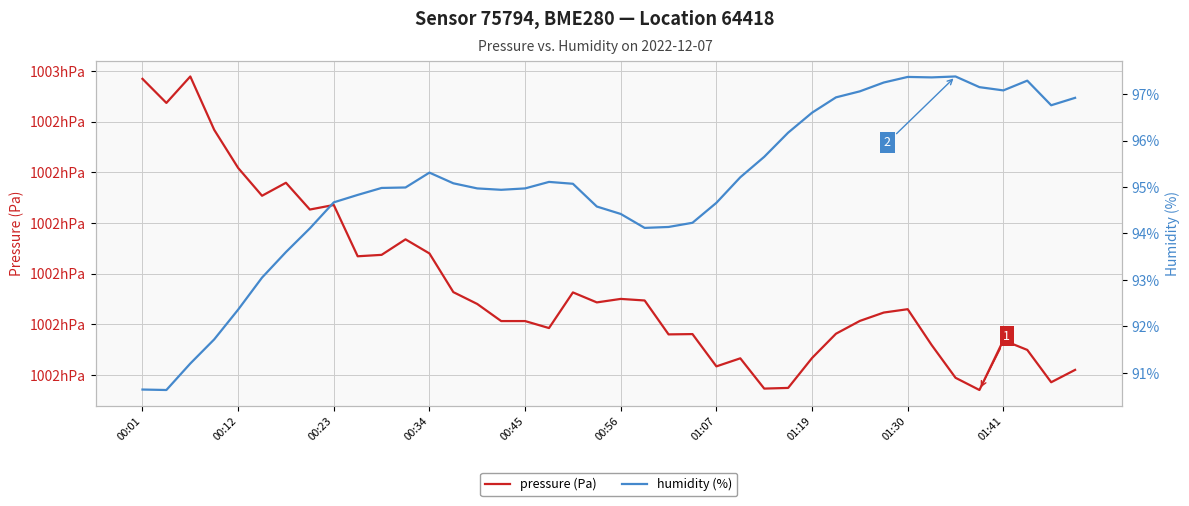

The value of humidity at 01:19 is 34.5. True or false?

False